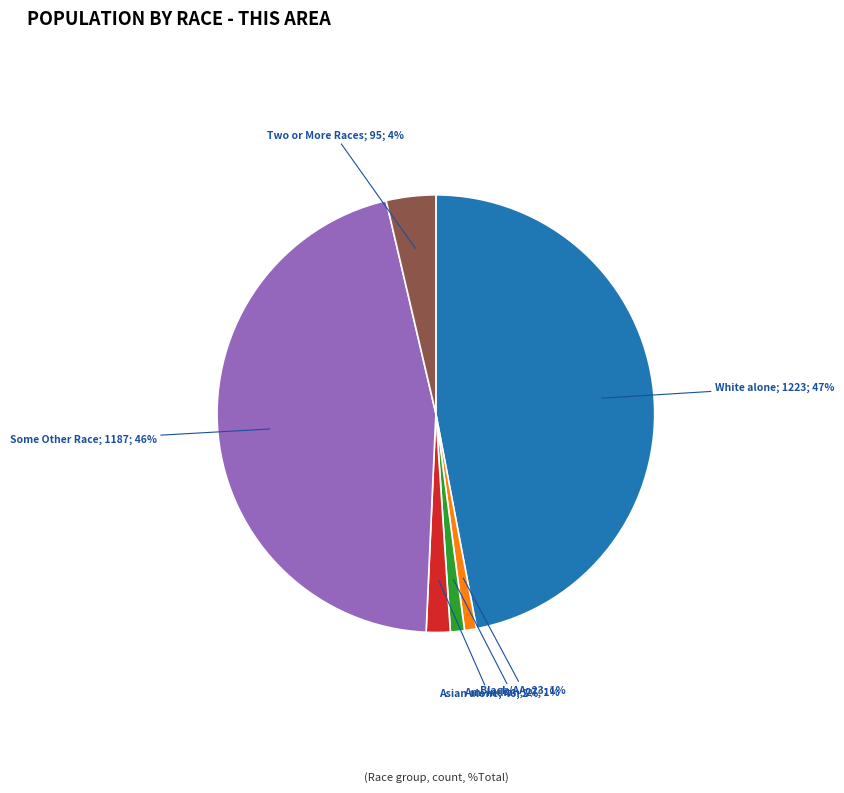

Is there any slice that represents more than half of the pie?

No